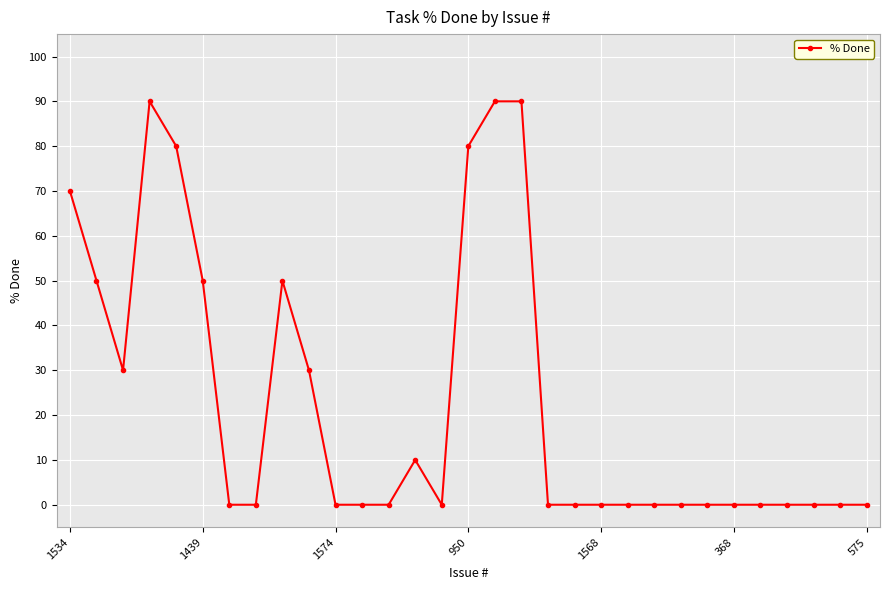

What is the difference between the maximum and minimum values?

90